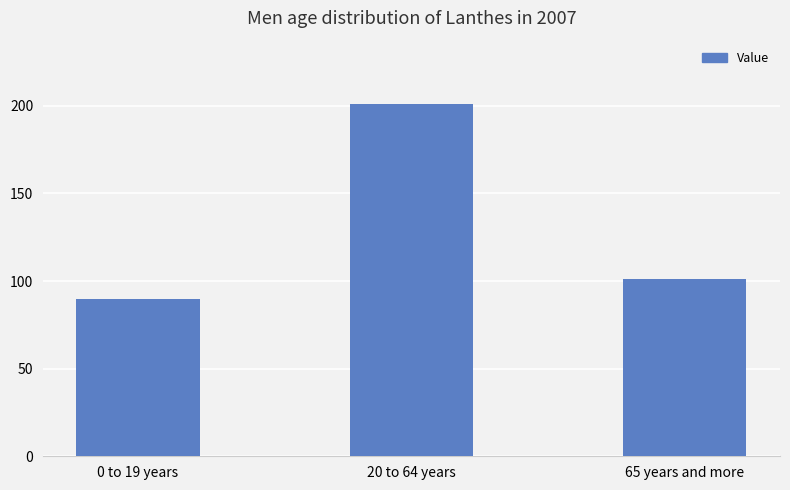

List the labels in order of value, smallest first.

0 to 19 years, 65 years and more, 20 to 64 years